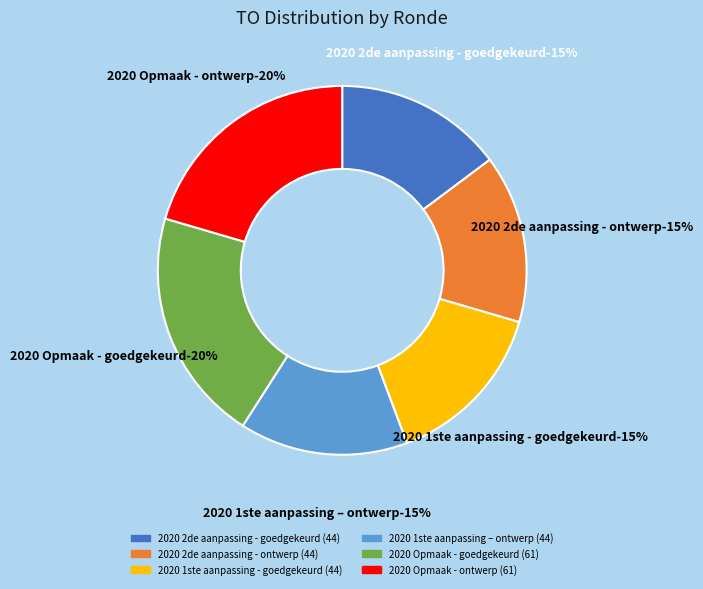

To the nearest percent, what percentage of the pie is 2020 Opmaak - goedgekeurd?

20%